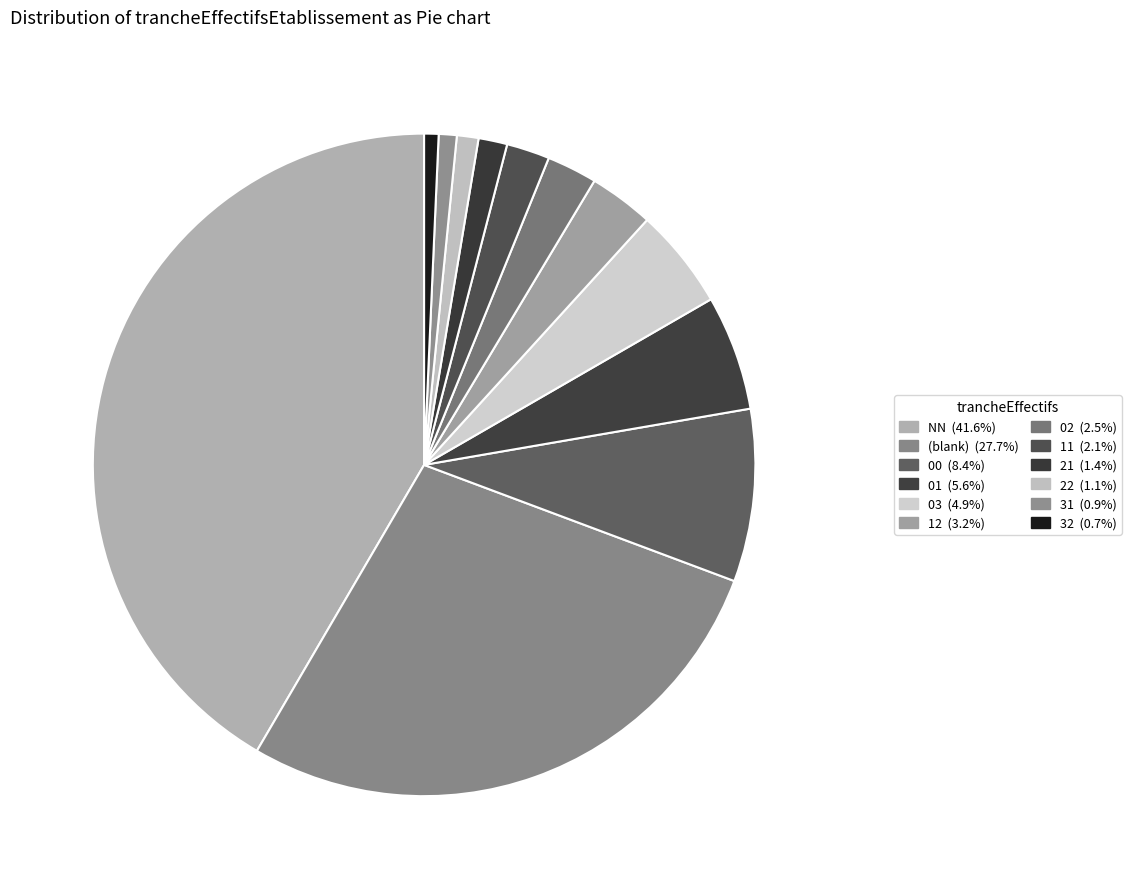

How many segments does this pie chart have?

12